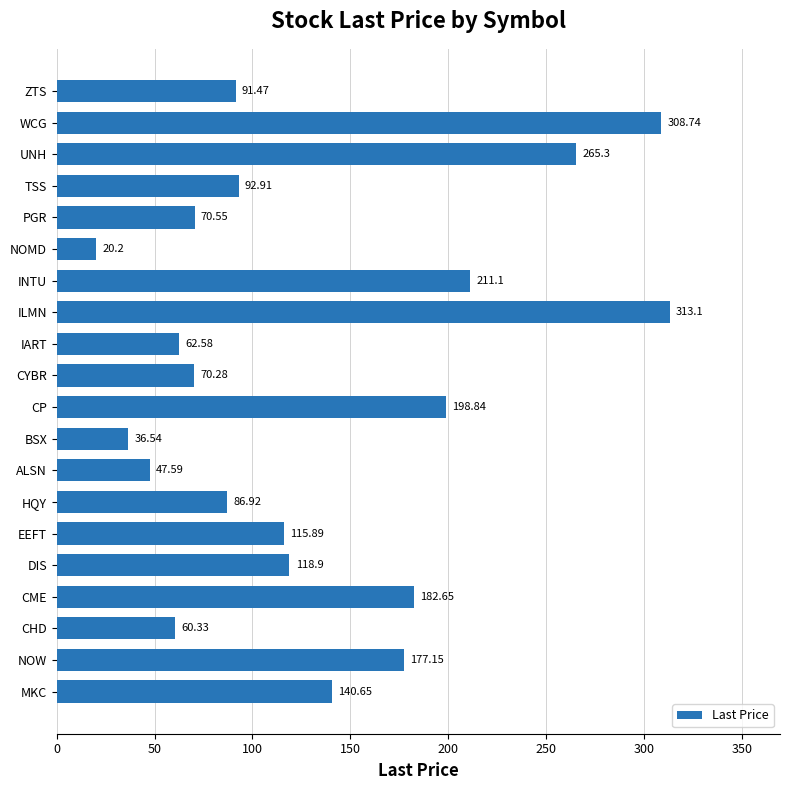

Does the chart contain stacked bars?

No